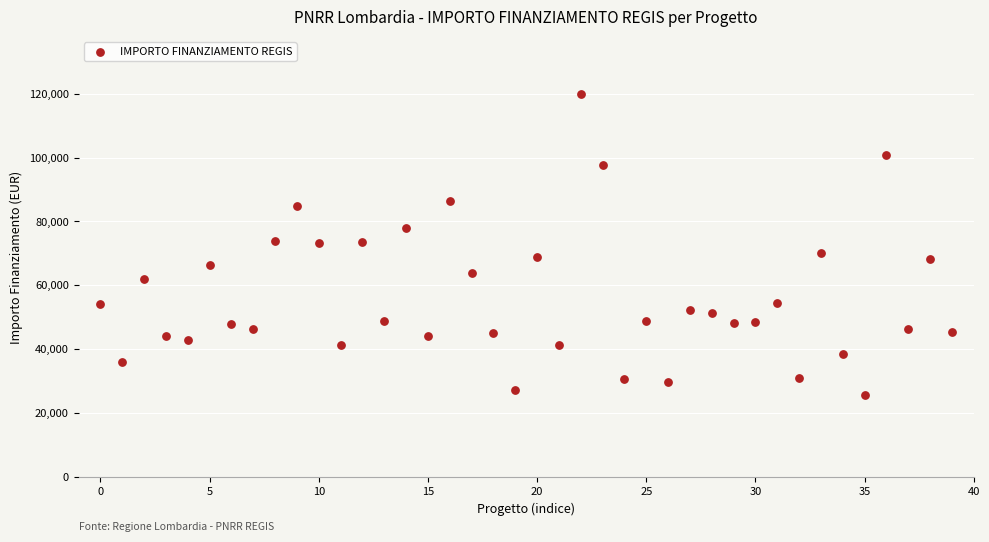

What is the range of Y values (max minus min)?

93941.0